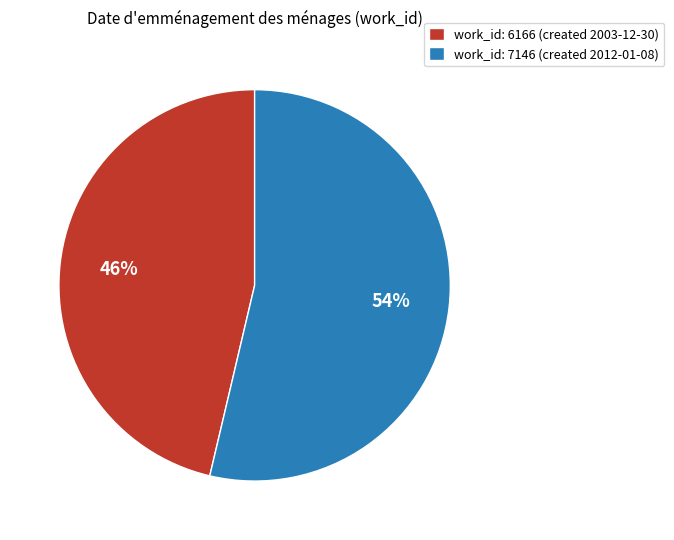

To the nearest percent, what percentage of the pie is work_id: 7146 (created 2012-01-08)?

54%